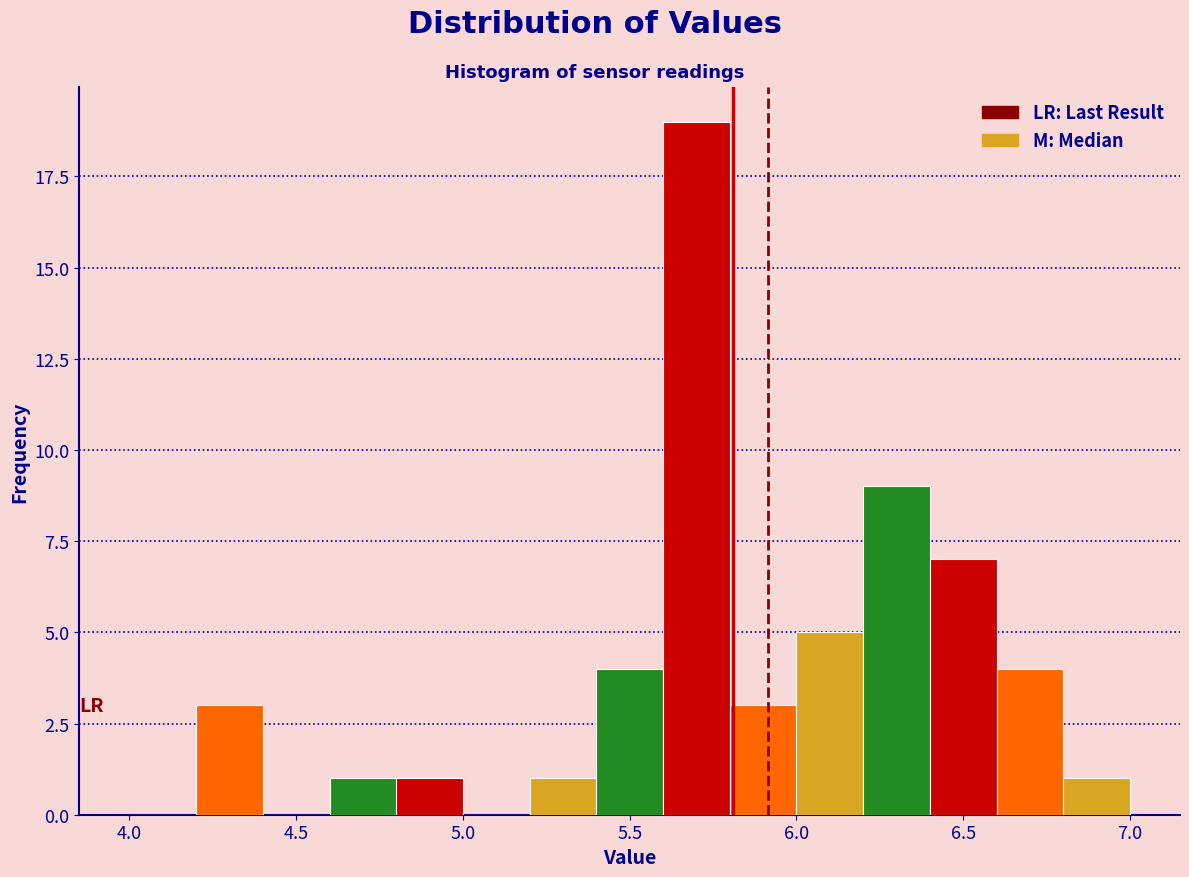

Reading left to right, list every bar in this chart as the range it spans on the x-axis followed by its height. The values are not printed on the chart, so give them approximately, as read against the axis.

4.0 to 4.2: 0
4.2 to 4.4: 3
4.4 to 4.6: 0
4.6 to 4.8: 1
4.8 to 5.0: 1
5.0 to 5.2: 0
5.2 to 5.4: 1
5.4 to 5.6: 4
5.6 to 5.8: 19
5.8 to 6.0: 3
6.0 to 6.2: 5
6.2 to 6.4: 9
6.4 to 6.6: 7
6.6 to 6.8: 4
6.8 to 7.0: 1